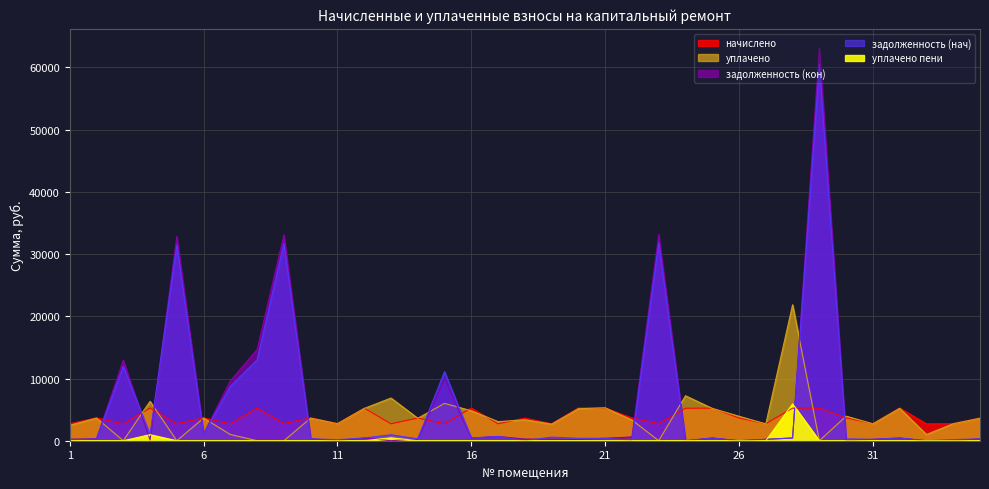

Which series changed the most between 7 and 32?

задолженность (кон)